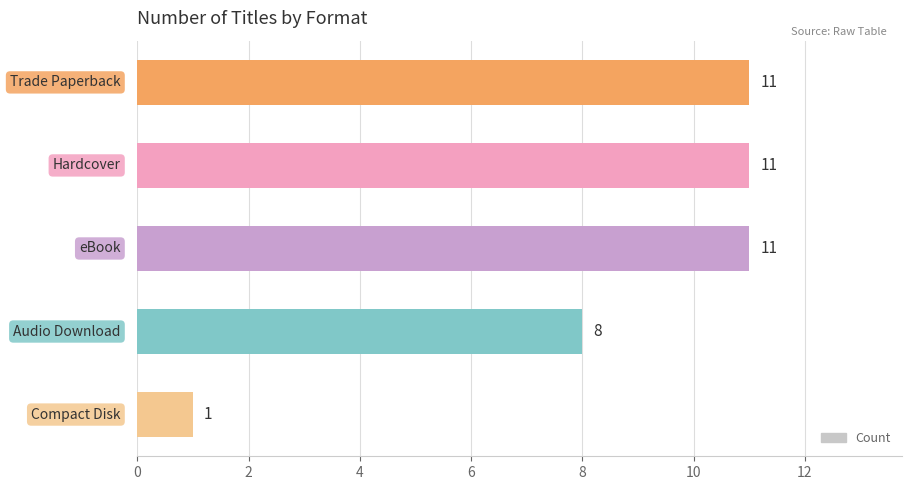

Reading bottom to top, extract all data points from this chart.

1	8	11	11	11